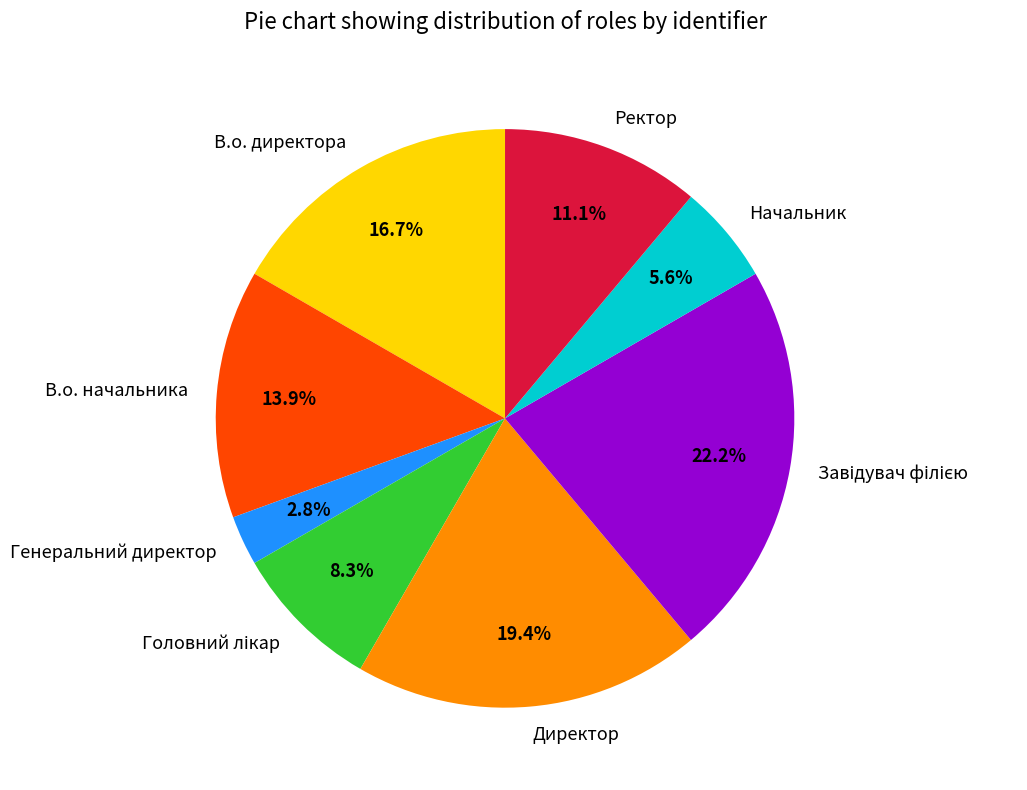

How many segments does this pie chart have?

8